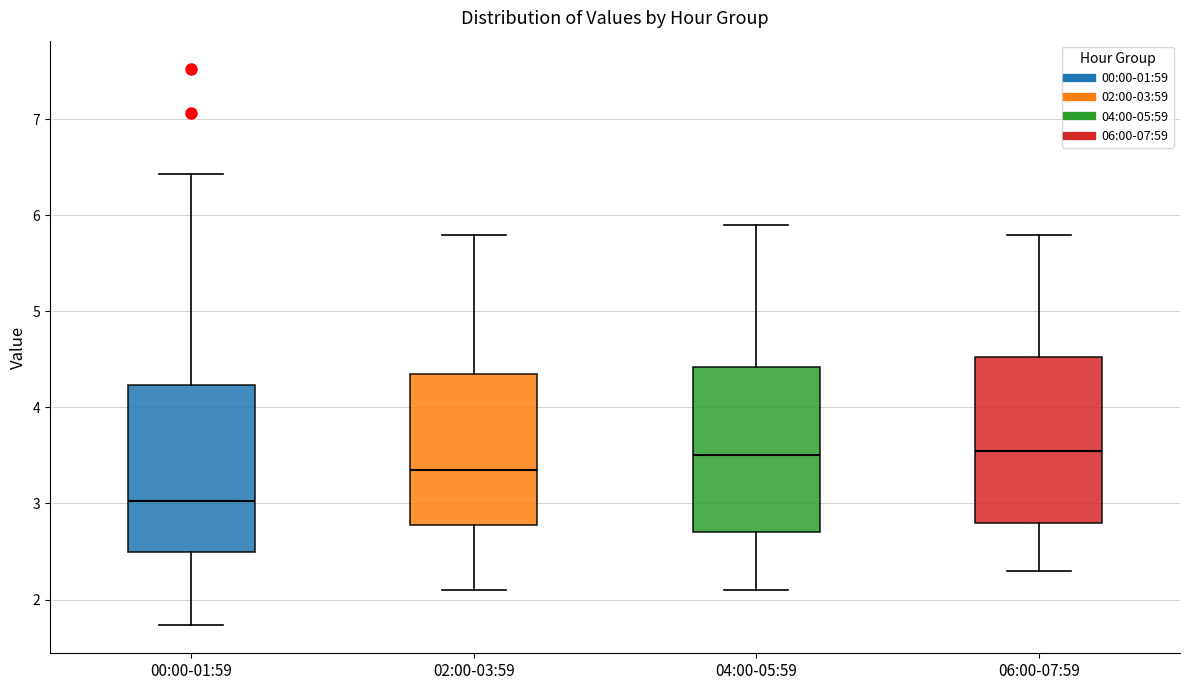

Where does the lower whisker of the box for 00:00-01:59 end on the y-axis? The values are not printed on the chart, so give them approximately, as read against the axis.

1.7